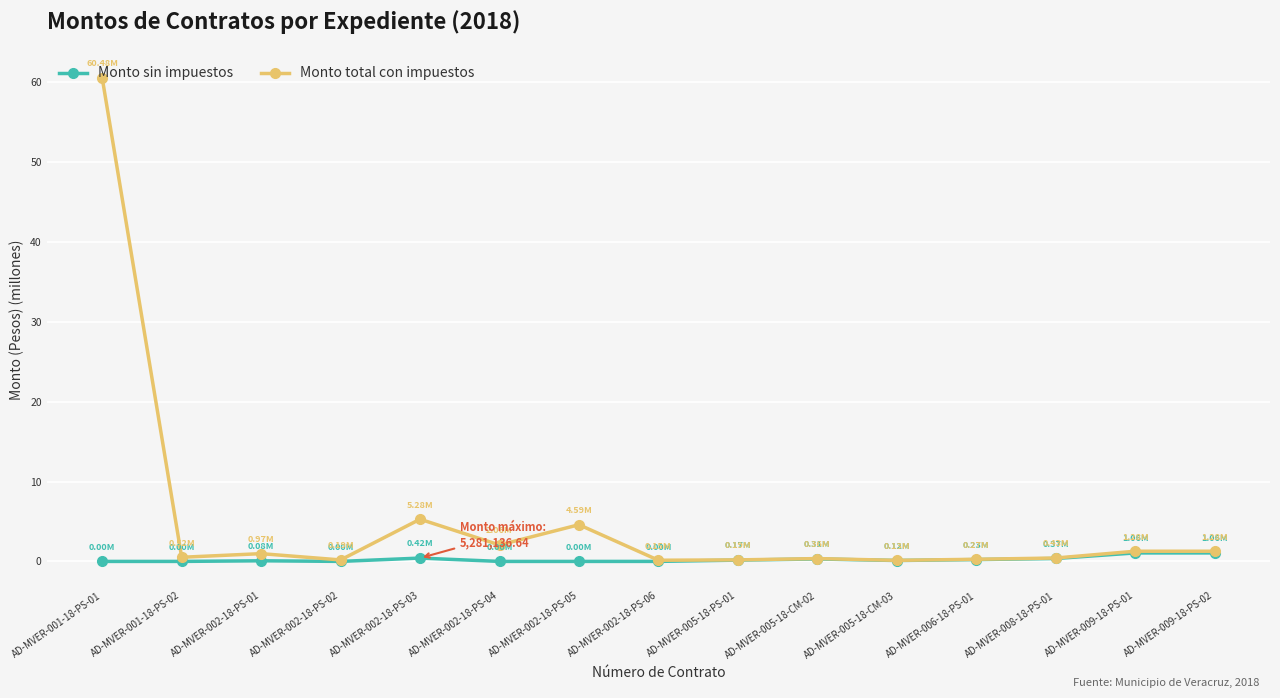

What is the approximate value of Monto sin impuestos at AD-MVER-005-18-CM-03?

0.1